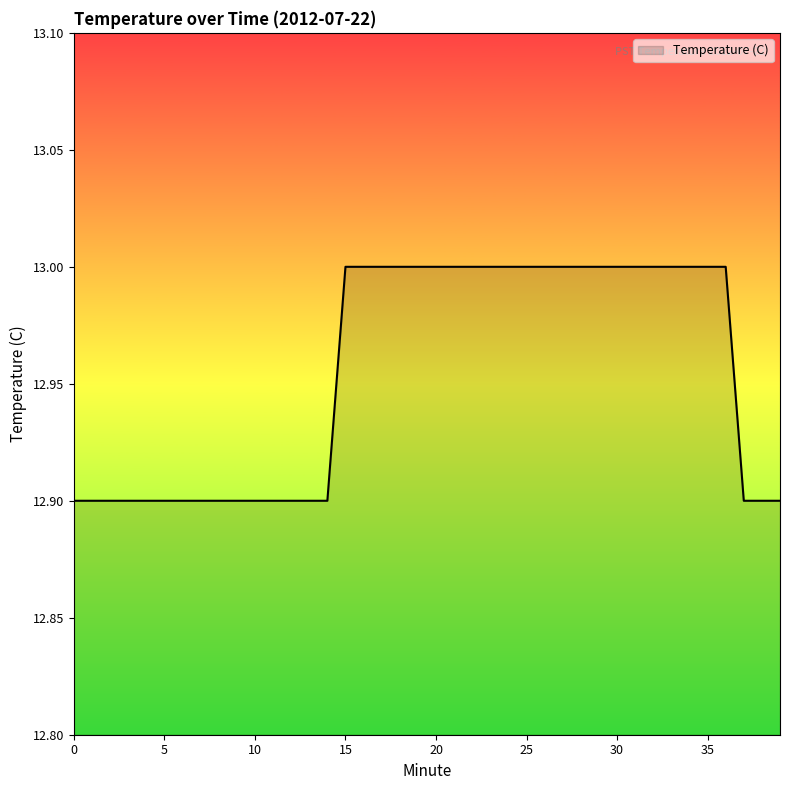

What is the smallest value displayed?

12.9